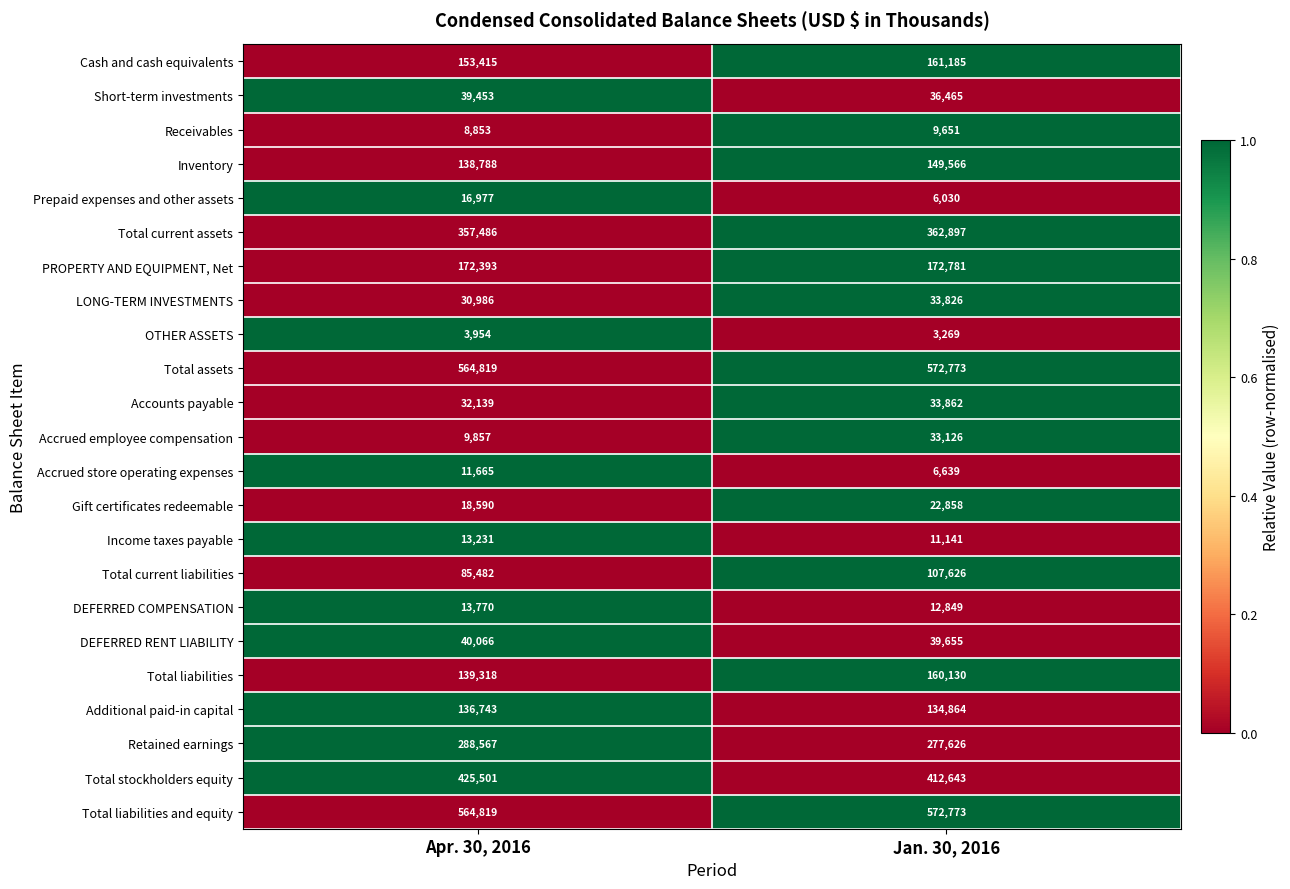

What is the difference between the highest and lowest values at Apr. 30, 2016?

560865